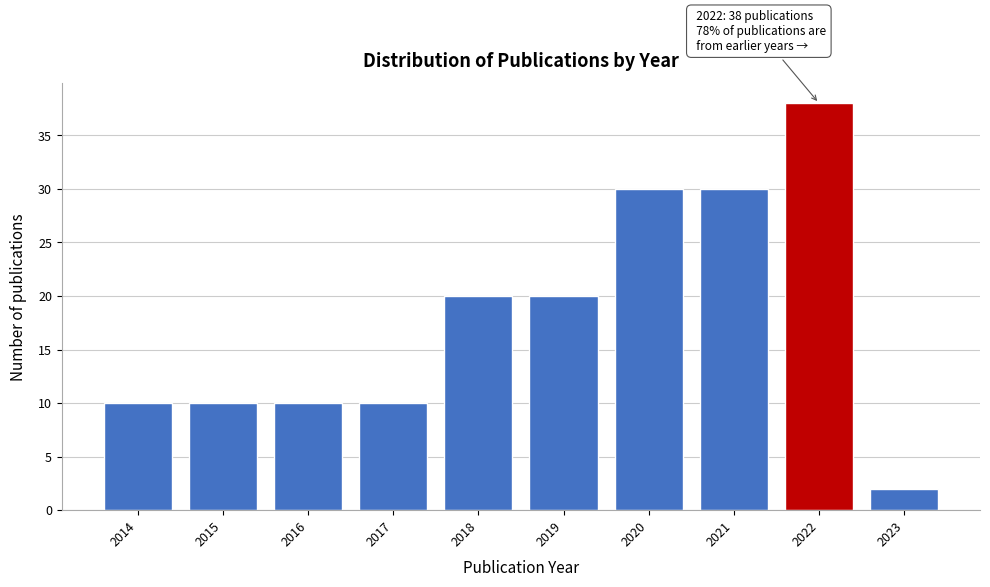

Reading left to right, transcribe all the data shown in this chart.

2014=10	2015=10	2016=10	2017=10	2018=20	2019=20	2020=30	2021=30	2022=38	2023=2